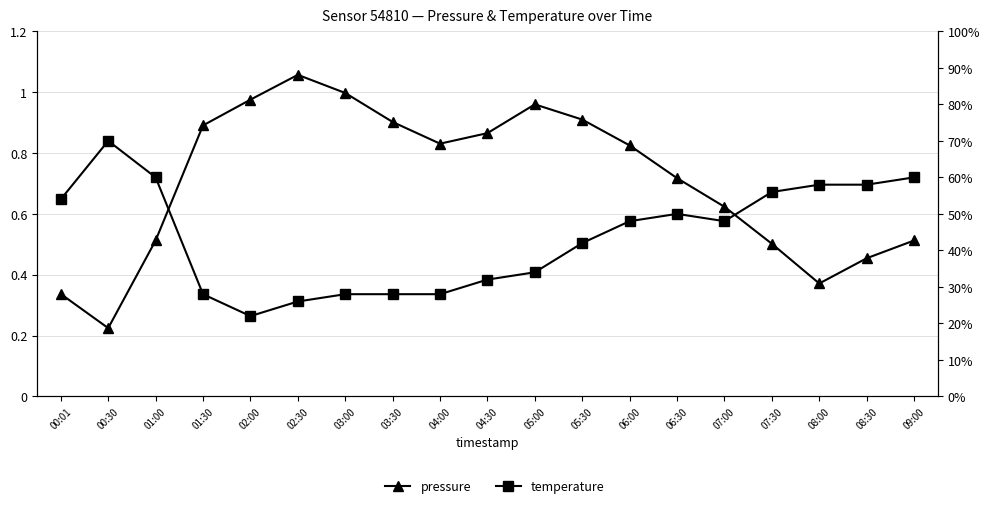

True or false: pressure and temperature intersect in this chart.

False